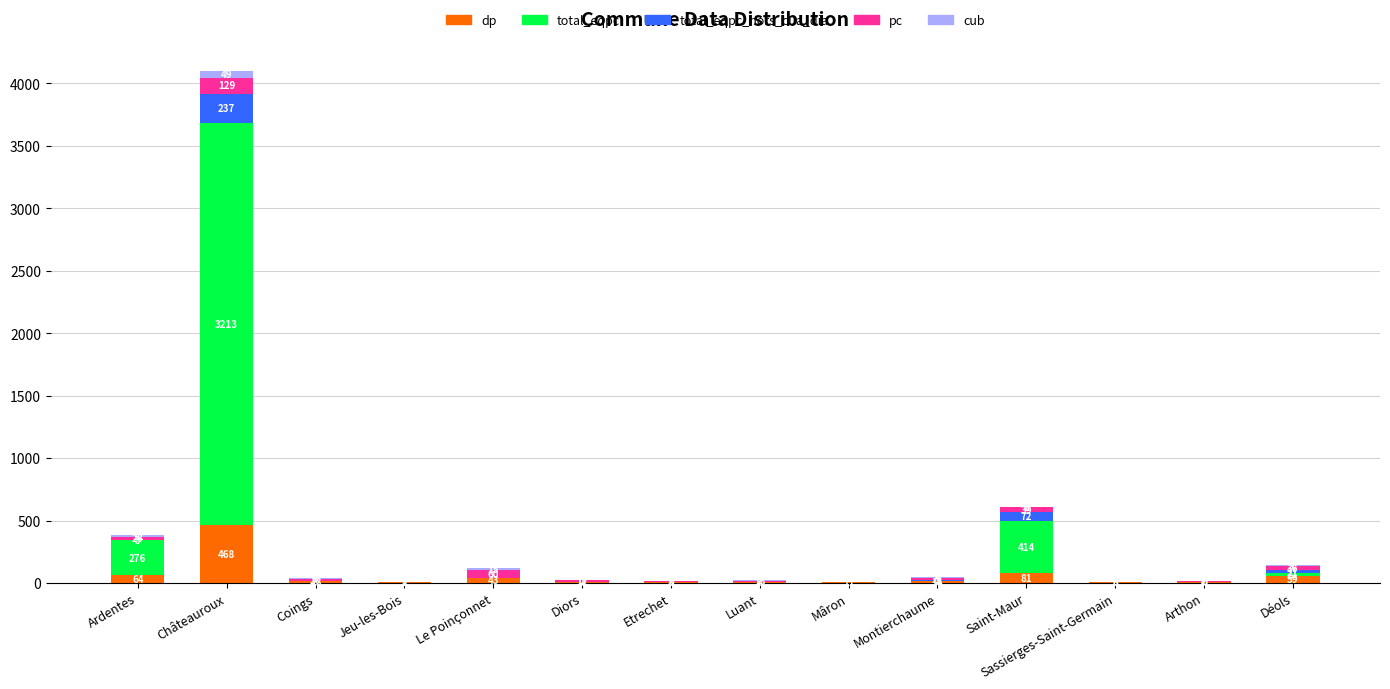

Are the bars grouped side by side (vs. stacked)?

No